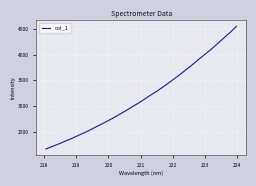

Reading right to left, extract all data points from this chart.

4552.9	4437.4	4332.8	4224.7	4118.5	4019.9	3925.1	3824.0	3728.5	3633.2	3543.6	3455.9	3368.4	3287.4	3213.0	3132.6	3056.1	2985.9	2911.8	2842.6	2774.5	2709.9	2646.7	2588.4	2525.5	2470.2	2415.9	2360.6	2312.8	2260.2	2214.5	2166.7